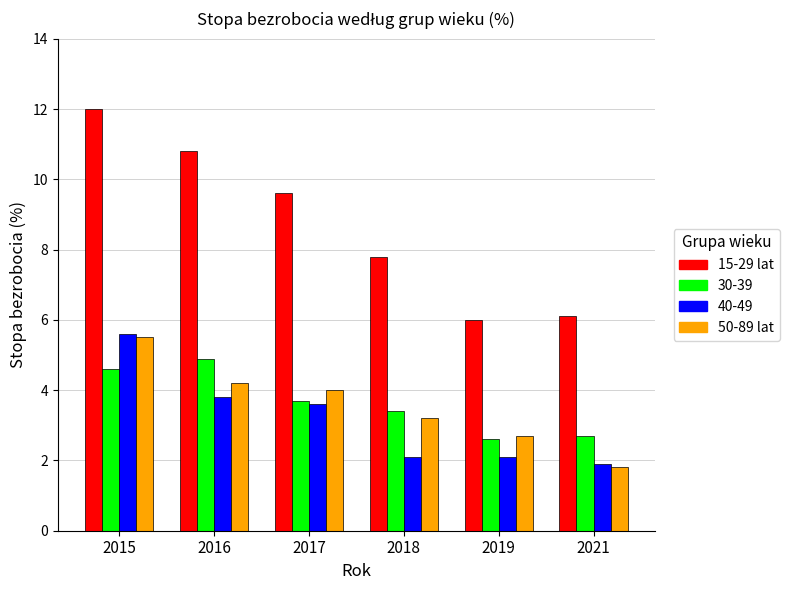

What is the difference between the maximum and second lowest values in the 50-89 lat series?

2.8